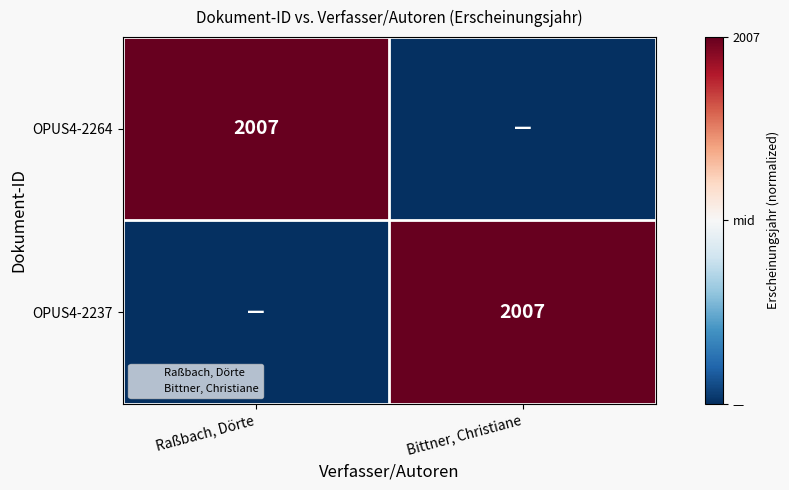

The value of OPUS4-2237 at Raßbach, Dörte is 0. True or false?

False